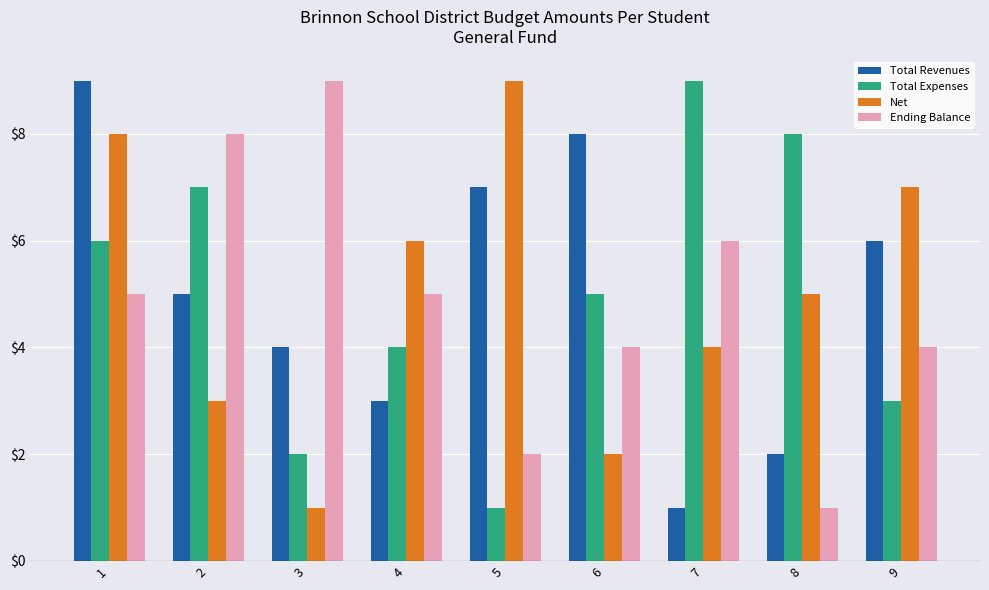

How many Total Expenses values are between 3 and 7?

5